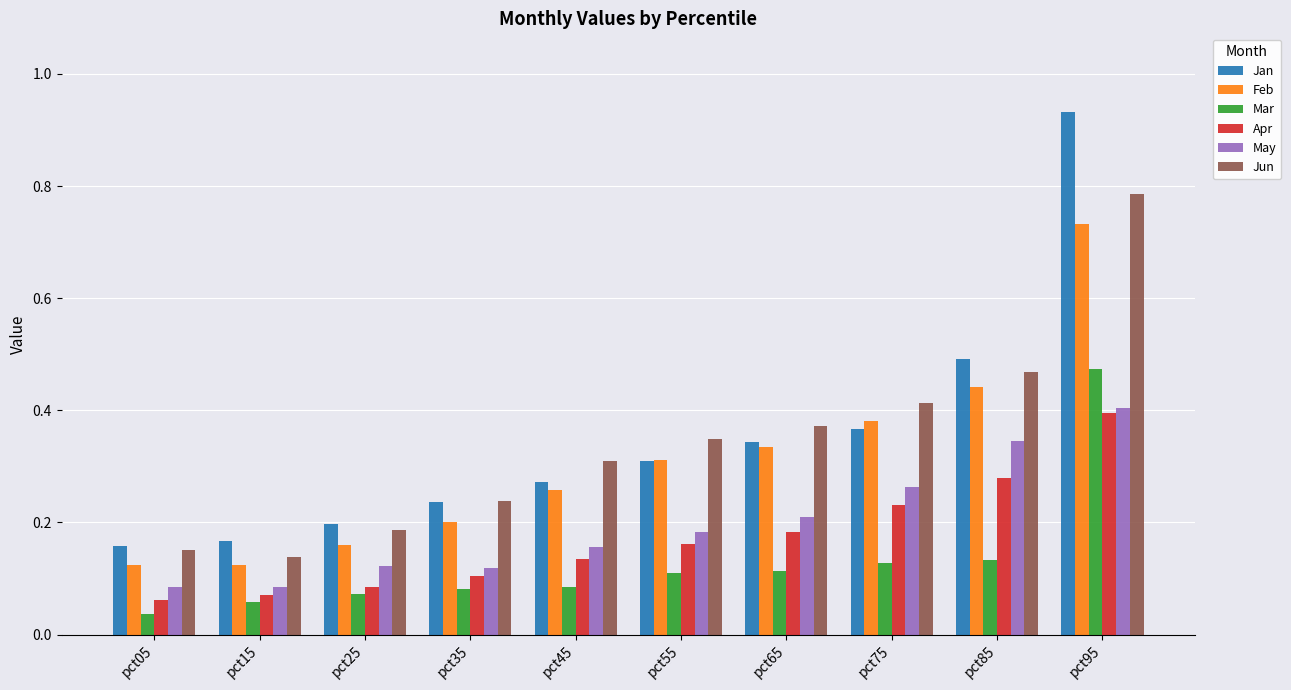

What is the difference between the maximum and minimum values in the Jun series?

0.6